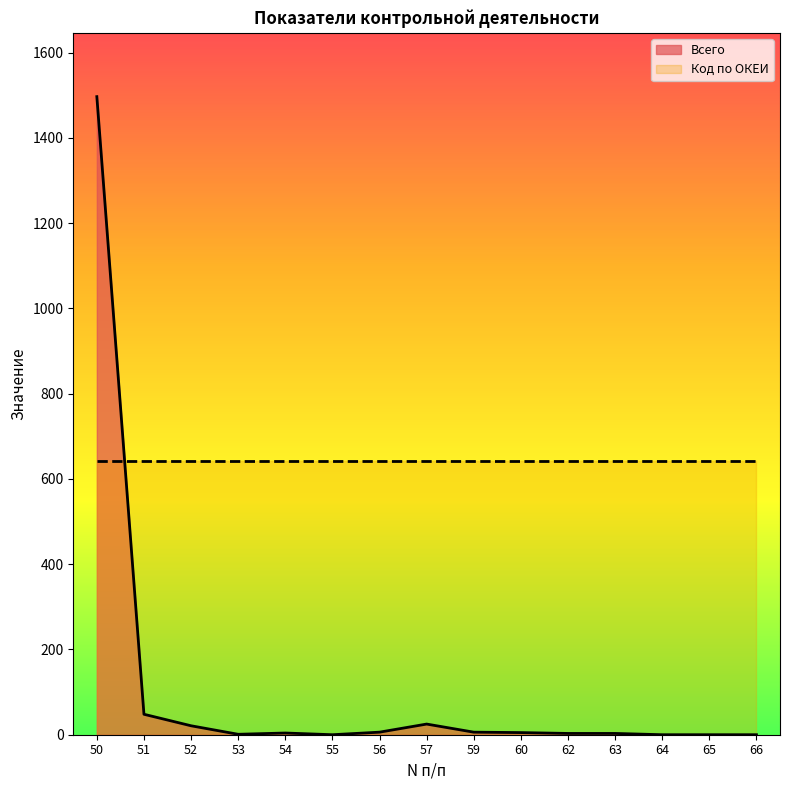

How many points are higher than both their immediate neighbors (excluding endpoints)?

2